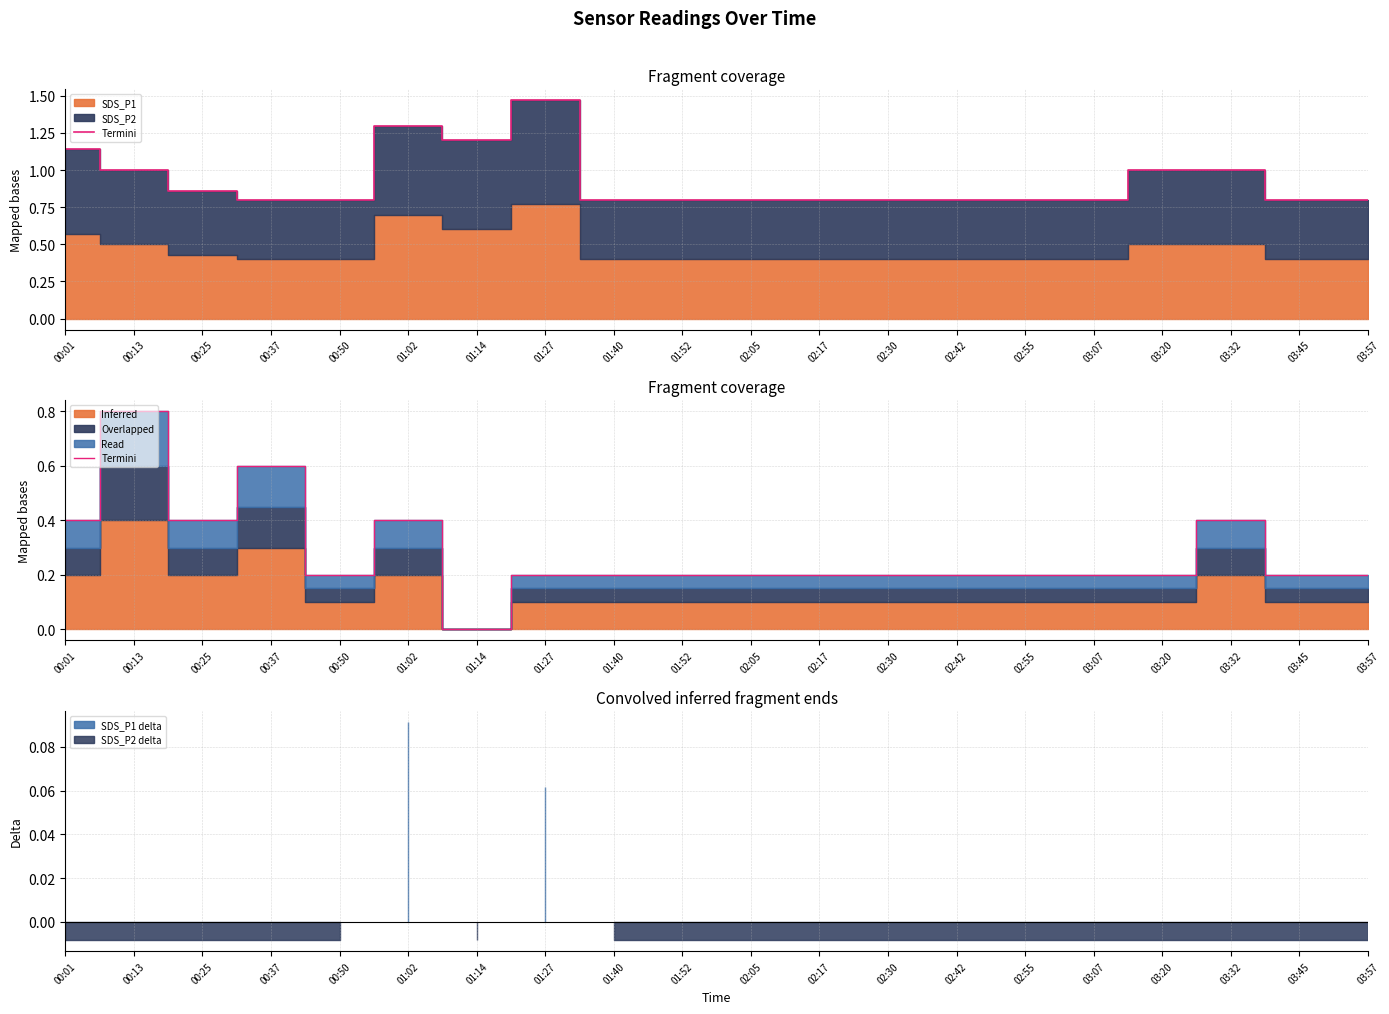

True or false: the data shows 0.3 at 03:07.

False